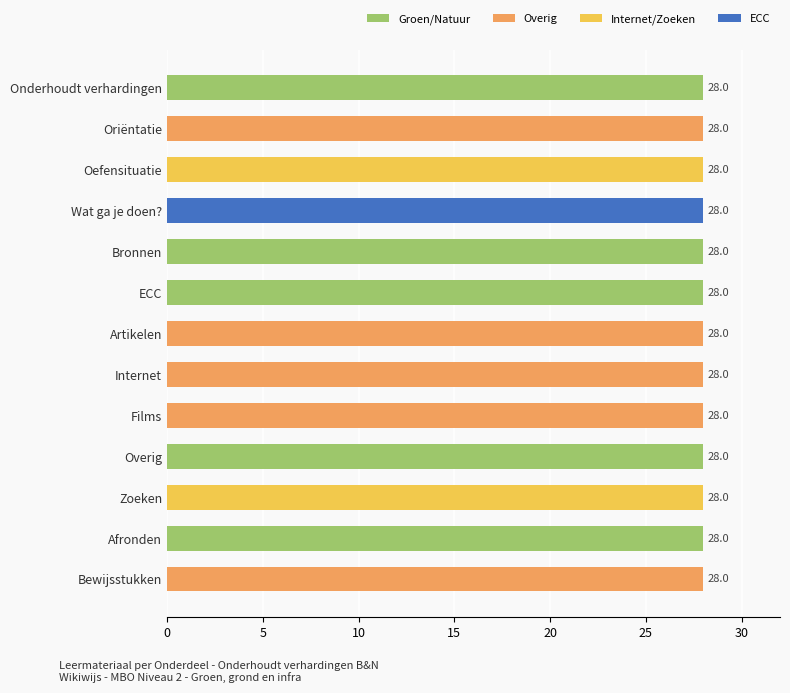

What is the average value?

28.0